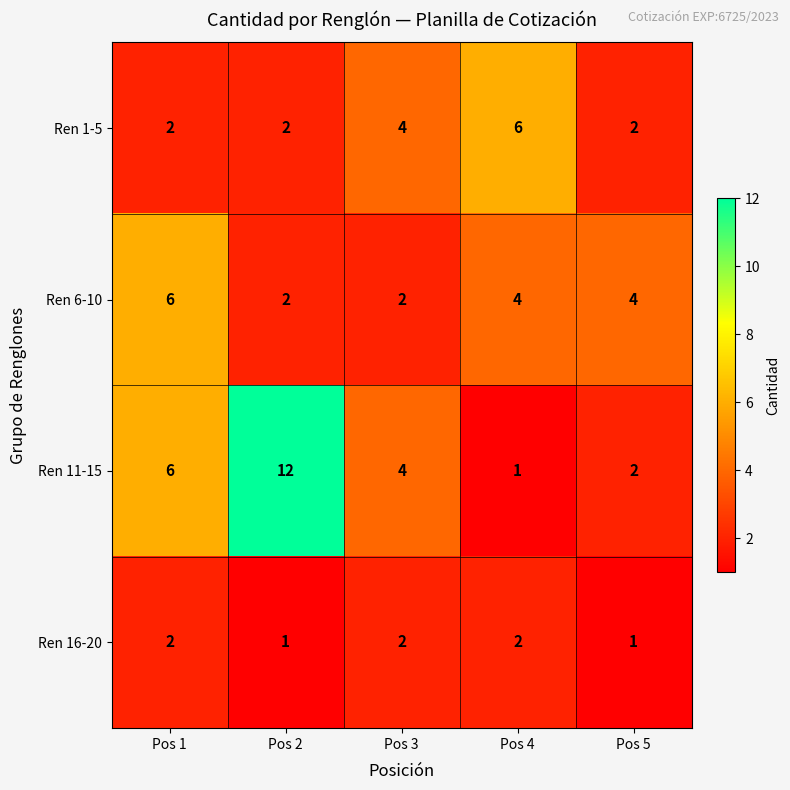

Rank the categories by Ren 11-15 value from lowest to highest.

Pos 4, Pos 5, Pos 3, Pos 1, Pos 2